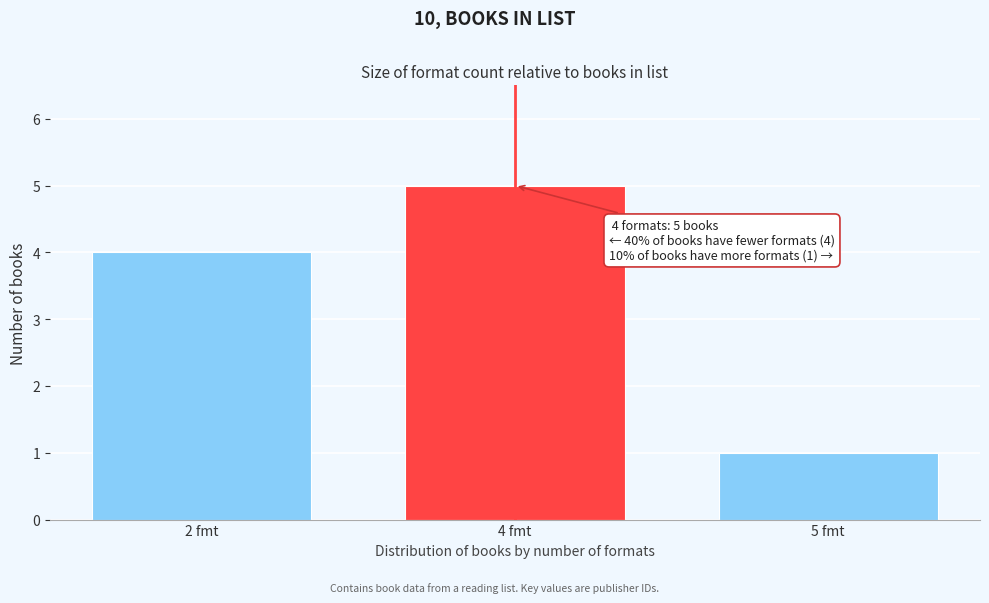

Reading left to right, extract all data points from this chart.

2 fmt=4	4 fmt=5	5 fmt=1